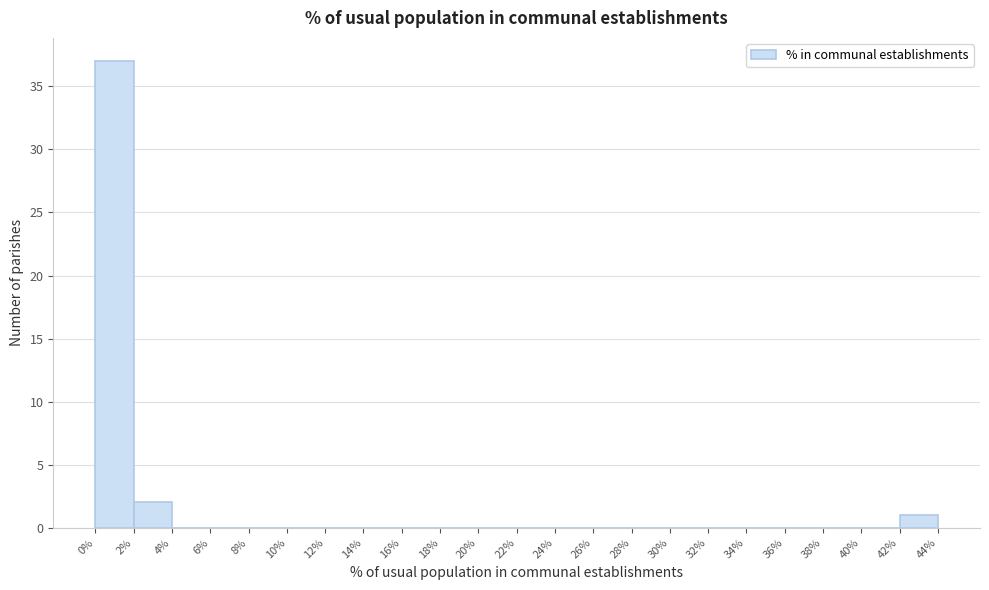

How tall is the bar that spans 2% to 4% on the x-axis? The values are not printed on the chart, so give them approximately, as read against the axis.

2